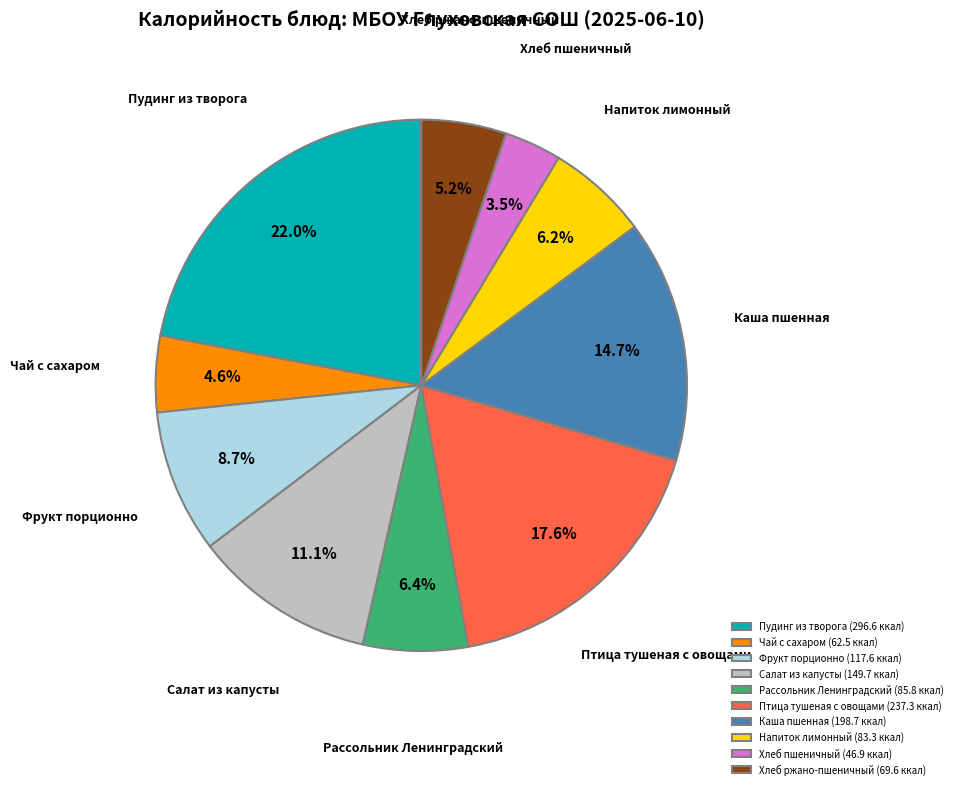

Which slice is the largest?

Пудинг из творога